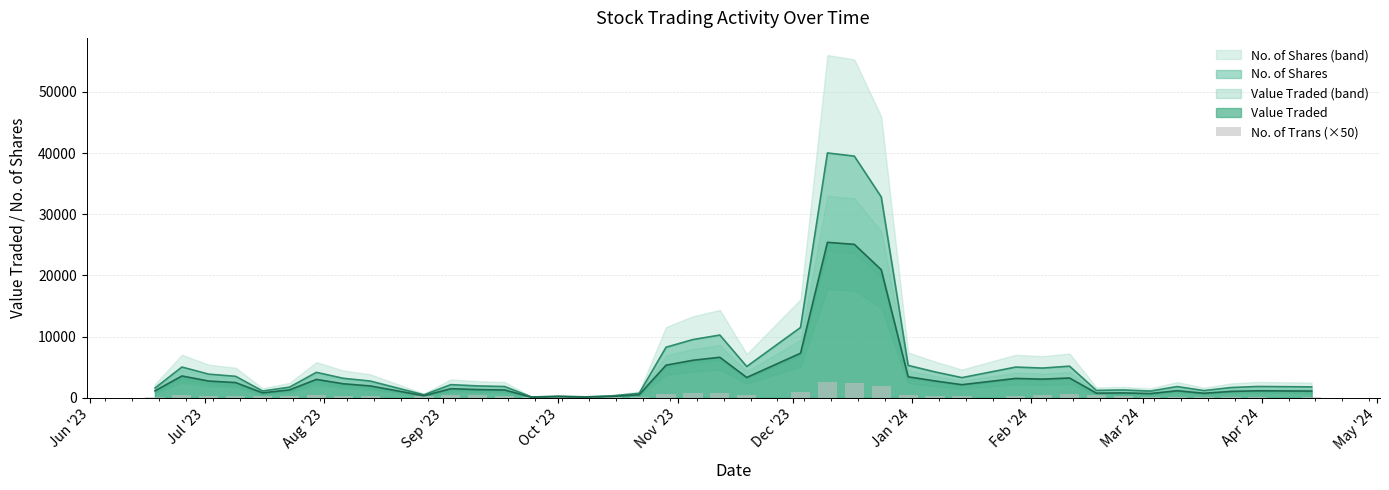

What is the change in value from Jun '23 to Mar '24?

+100.0